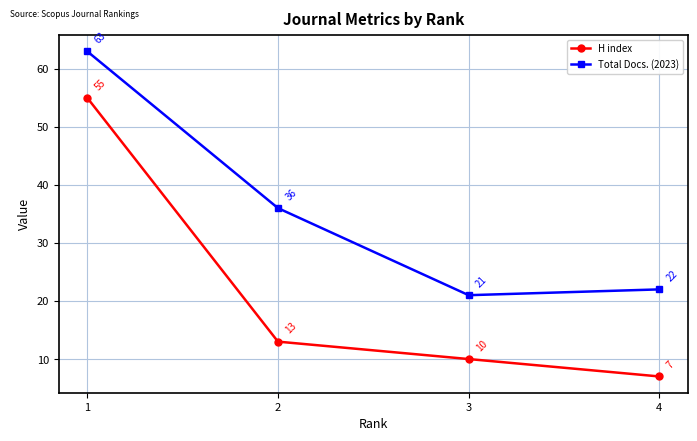

How many lines are shown in the chart?

2